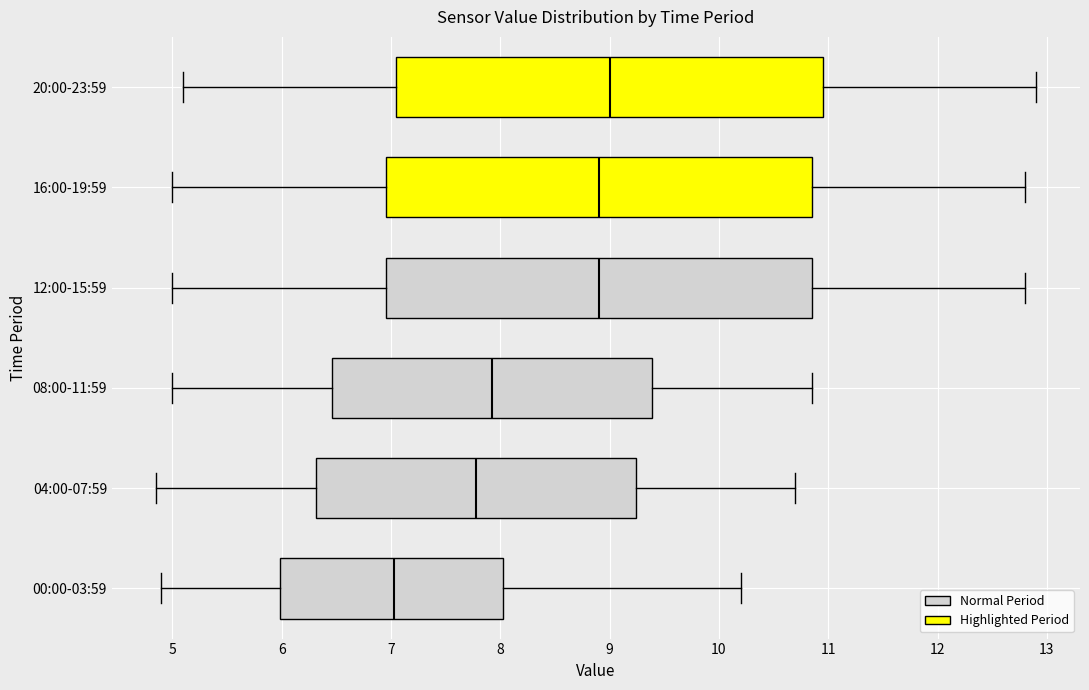

Reading bottom to top, transcribe this box plot: for each box, give where its median line is, the range the box spans, and where its two whiskers end, as read against the x-axis. The values are not printed on the chart, so give them approximately, as read against the axis.

00:00-03:59: median 7.0, box 6.0 to 8.0, whiskers 4.9 to 10.2
04:00-07:59: median 7.8, box 6.3 to 9.2, whiskers 4.9 to 10.7
08:00-11:59: median 7.9, box 6.5 to 9.4, whiskers 5.0 to 10.9
12:00-15:59: median 8.9, box 7.0 to 10.9, whiskers 5.0 to 12.8
16:00-19:59: median 8.9, box 7.0 to 10.9, whiskers 5.0 to 12.8
20:00-23:59: median 9.0, box 7.1 to 11.0, whiskers 5.1 to 12.9